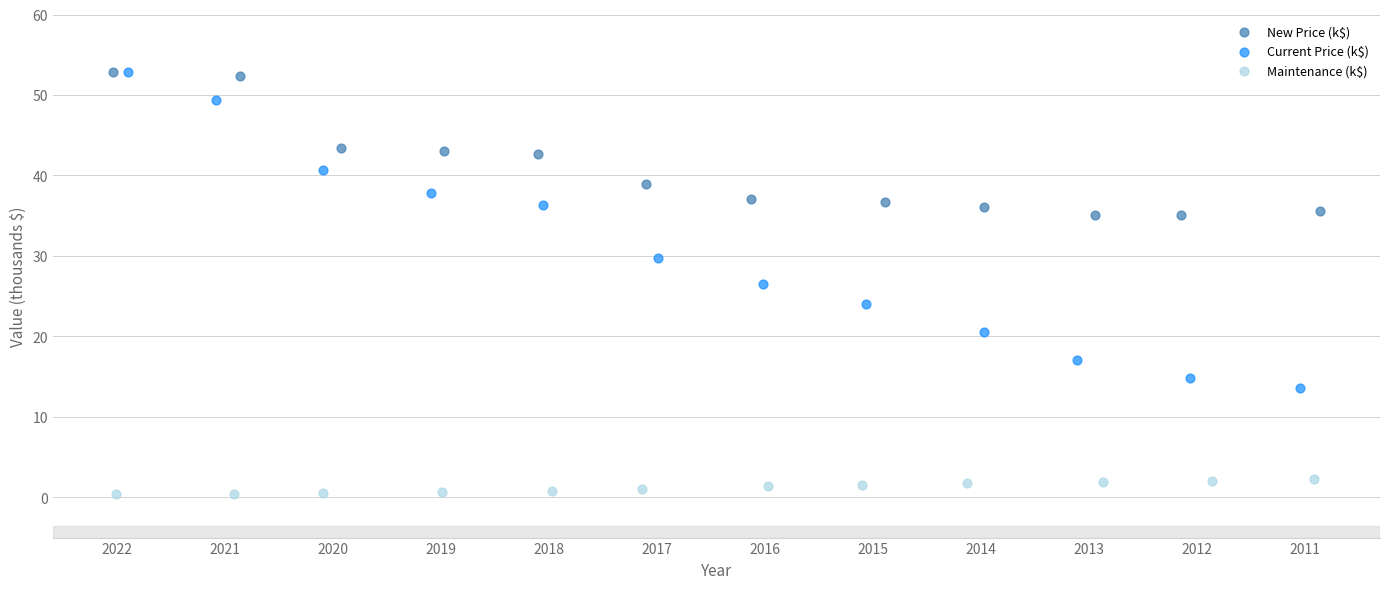

Which series has the largest Y range (max minus min)?

Current Price (k$)